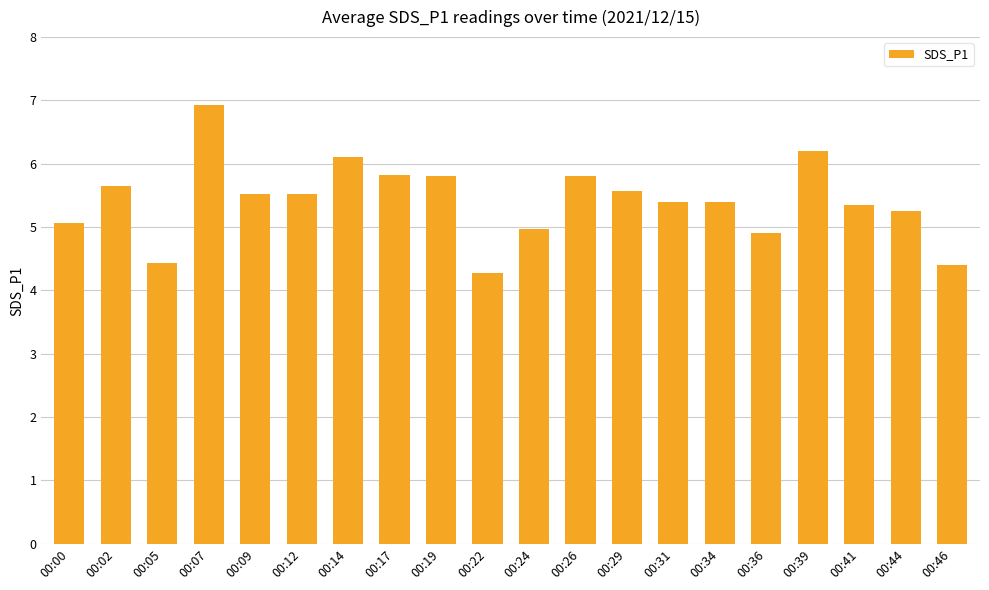

Which label corresponds to the smallest value in the chart?

00:22